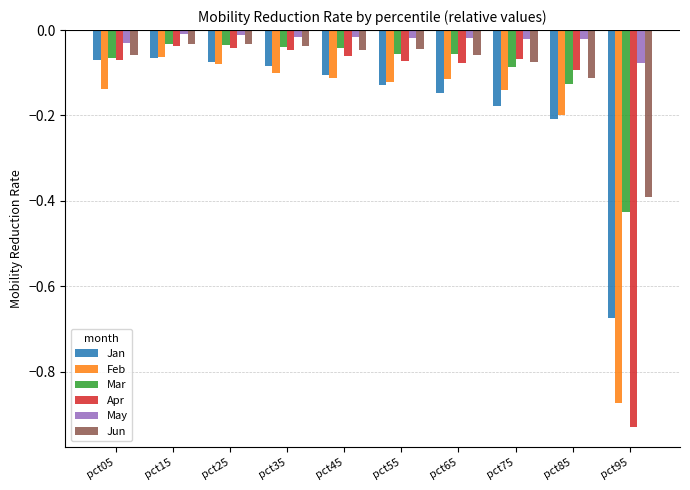

Between pct35 and pct65, which series saw the biggest shift?

Jan